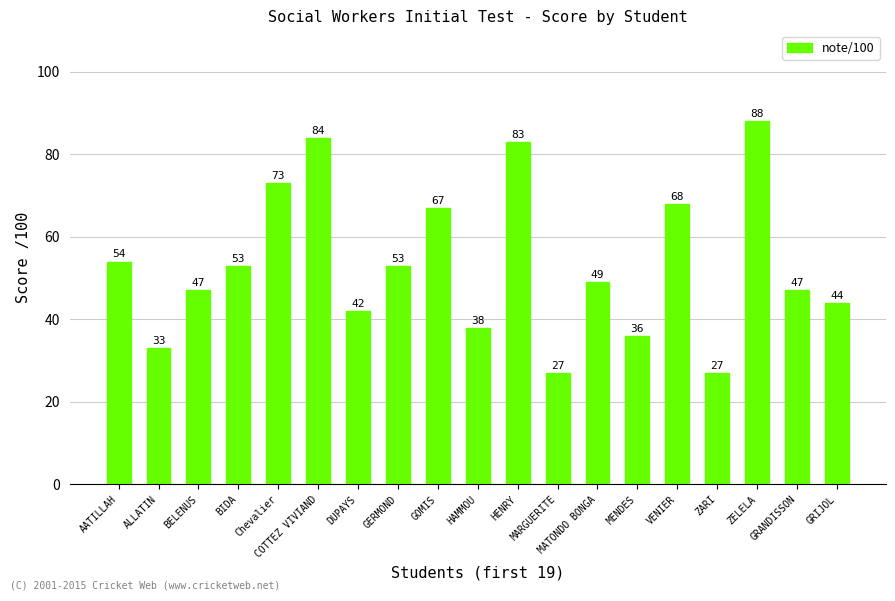

Between Chevalier and DUPAYS, which is larger?

Chevalier